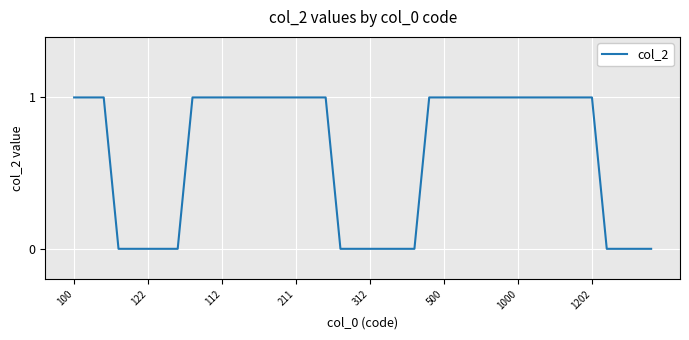

How many lines are shown in the chart?

1